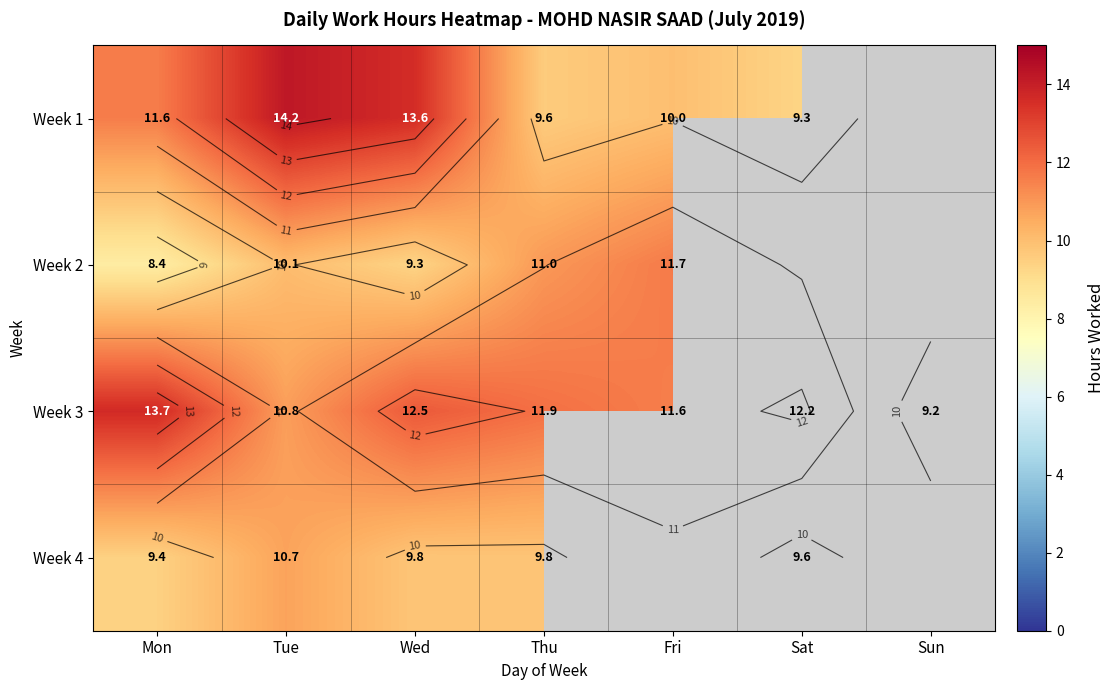

What is the difference between the maximum and minimum values in the Week 4 series?

1.3